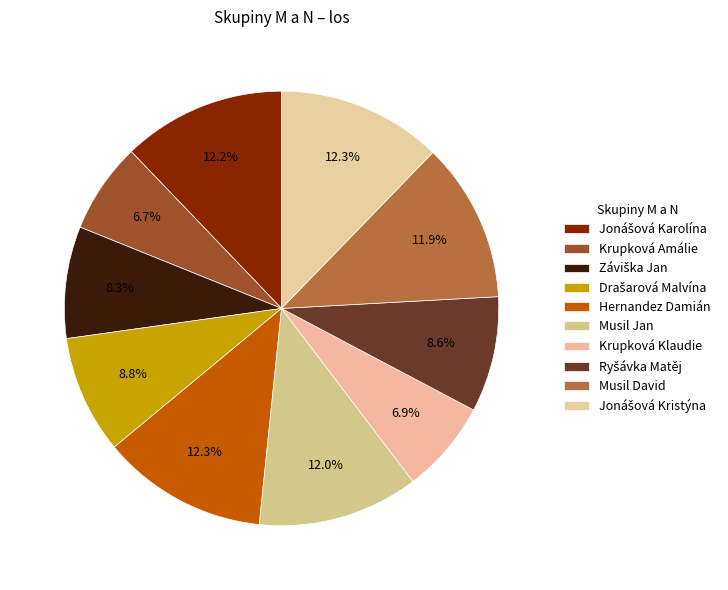

How many segments does this pie chart have?

10